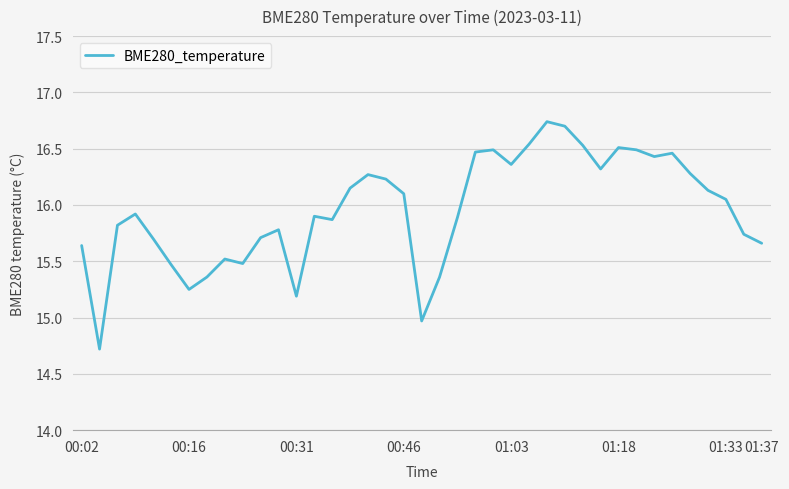

What is the smallest value displayed?

14.7